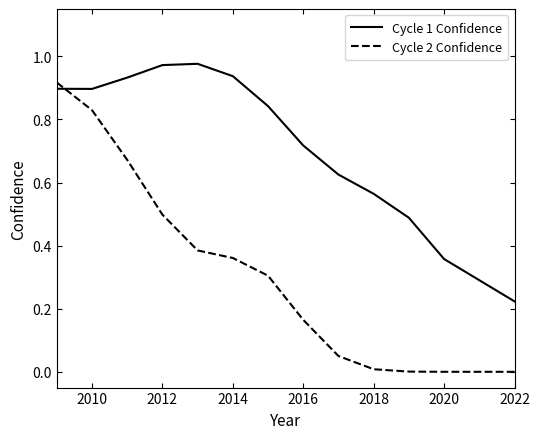

Which series has the largest total across all categories?

Cycle 1 Confidence